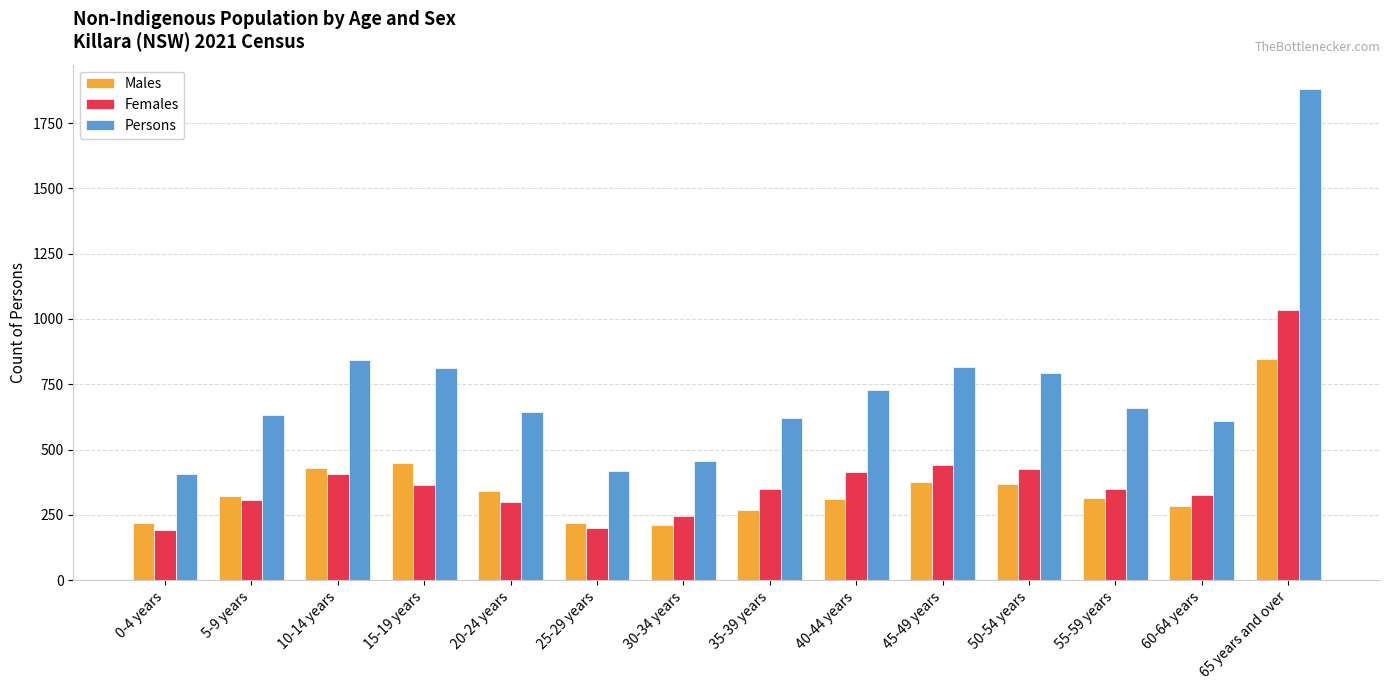

Rank the series by their maximum value, from highest to lowest.

Persons, Females, Males